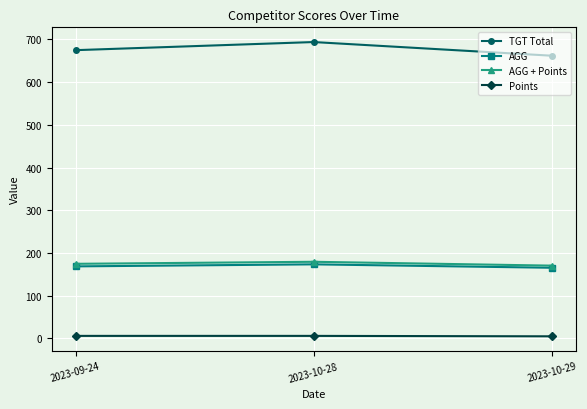

How many lines are shown in the chart?

4